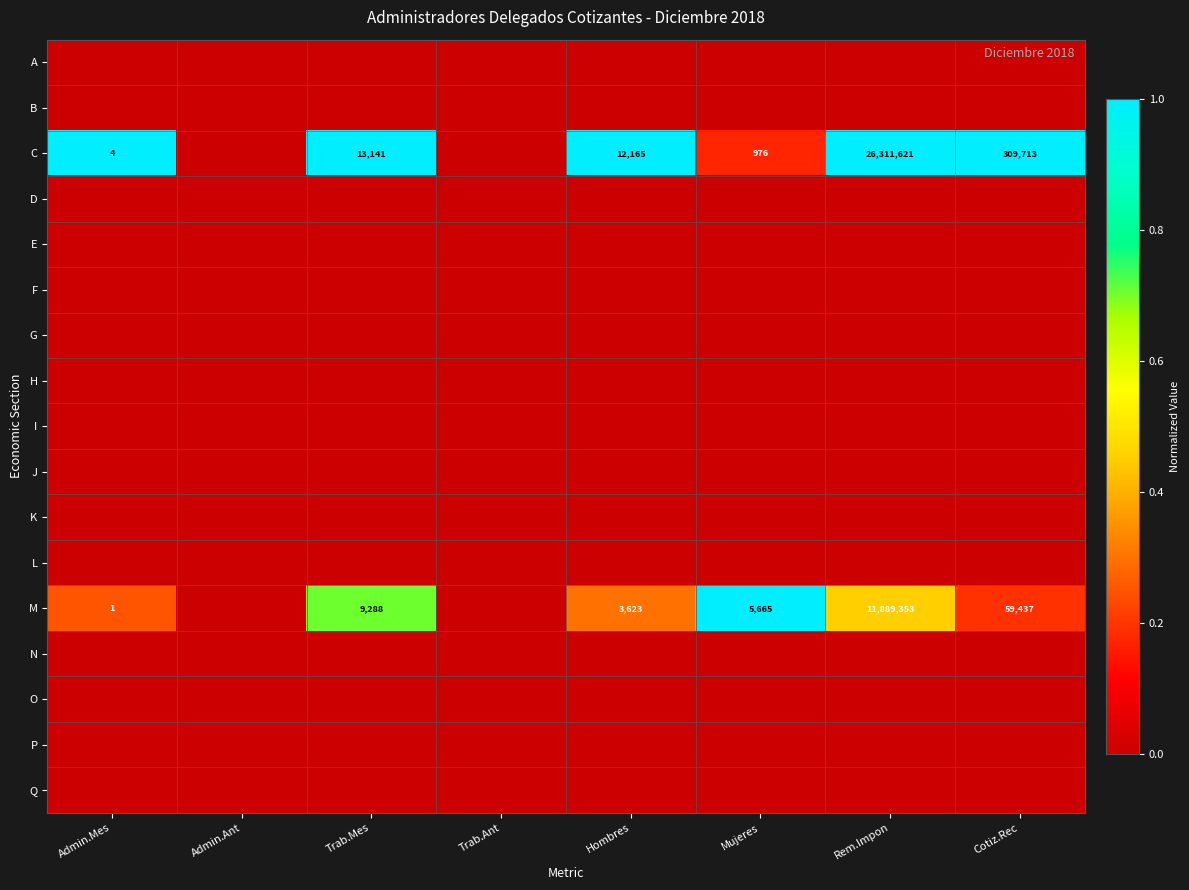

The value of M at Rem.Impon is 5594121. True or false?

False